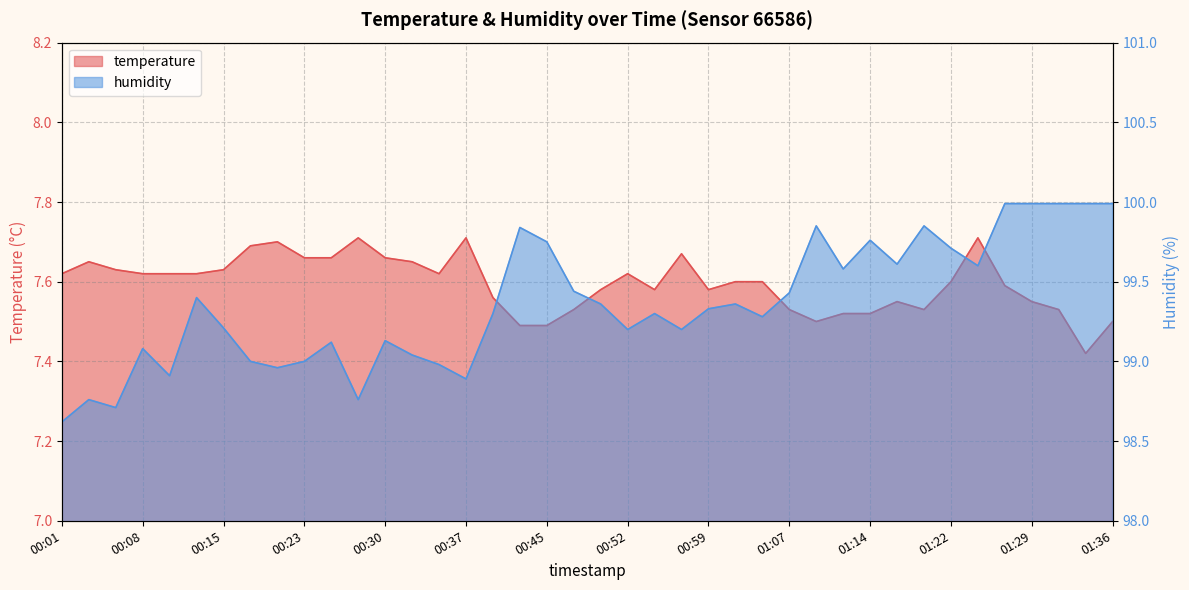

What is the difference between the maximum and minimum values in the humidity series?

1.4